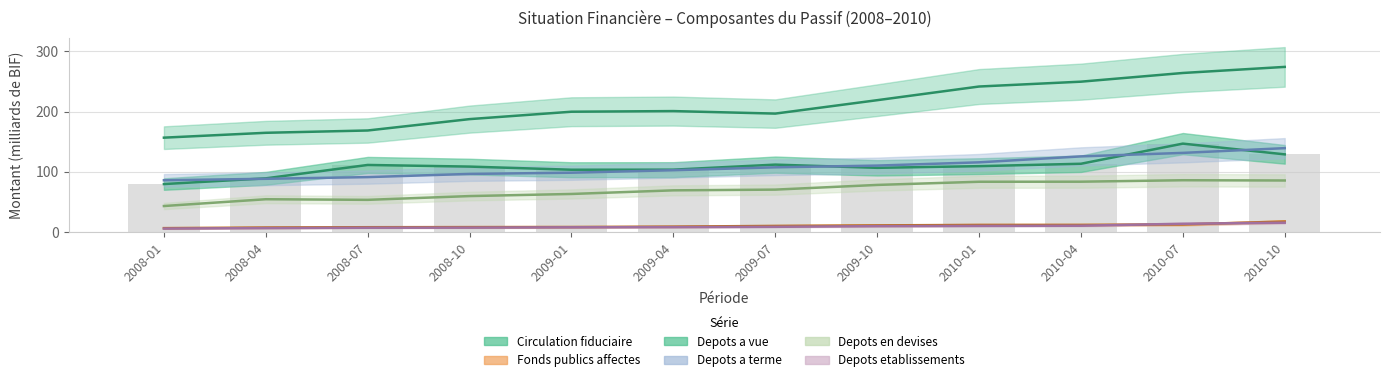

What is the label of the 2nd bar from the left?

2008-04